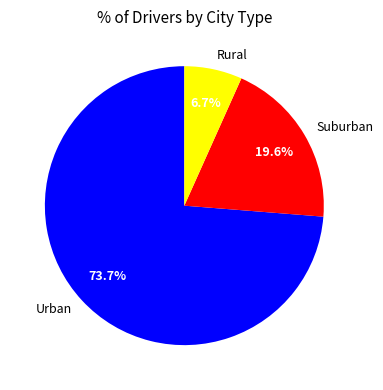

Which category has the biggest portion of the pie?

Urban